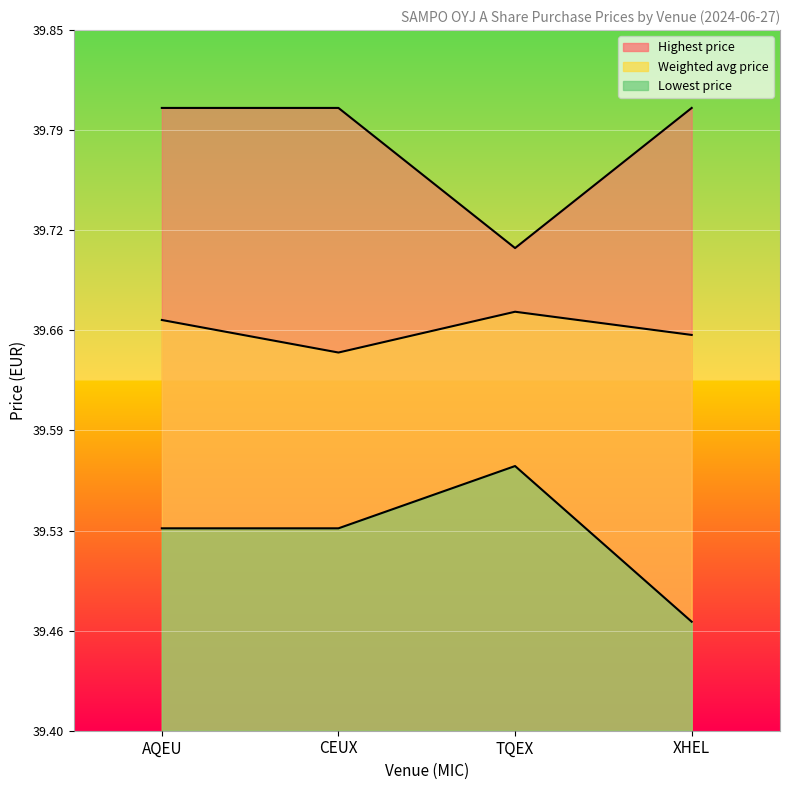

What is the difference between the highest and lowest values at AQEU?

0.3